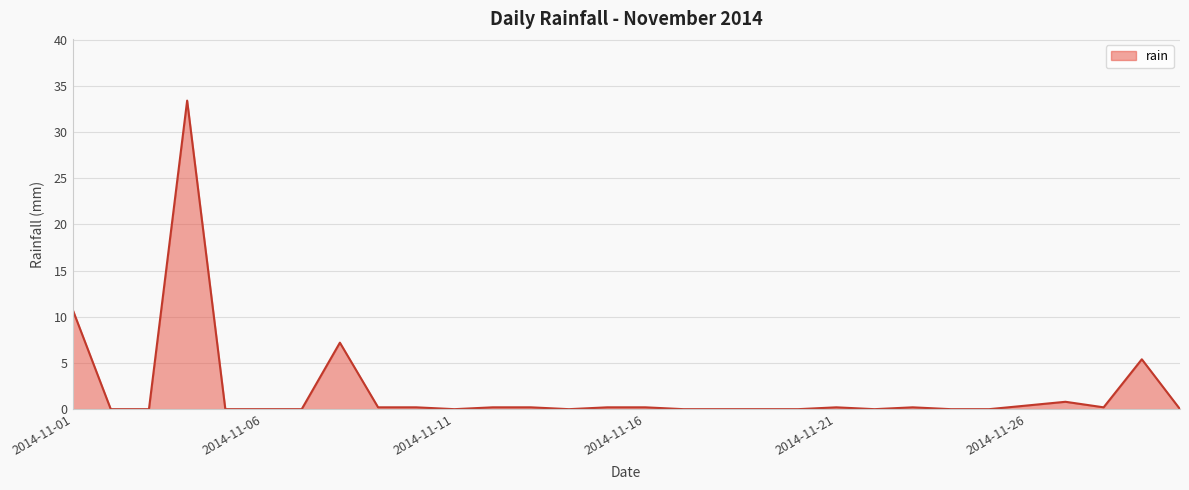

What is the greatest value displayed?

33.4